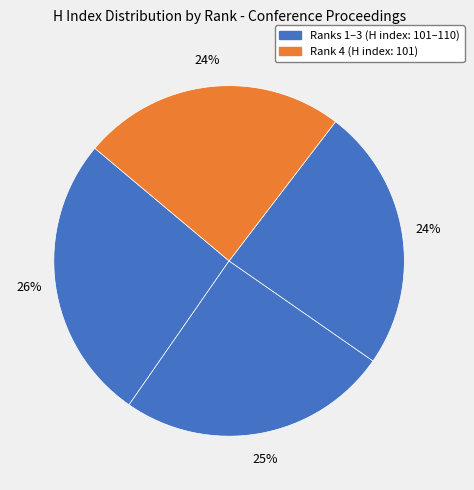

Count the number of slices in the pie.

4